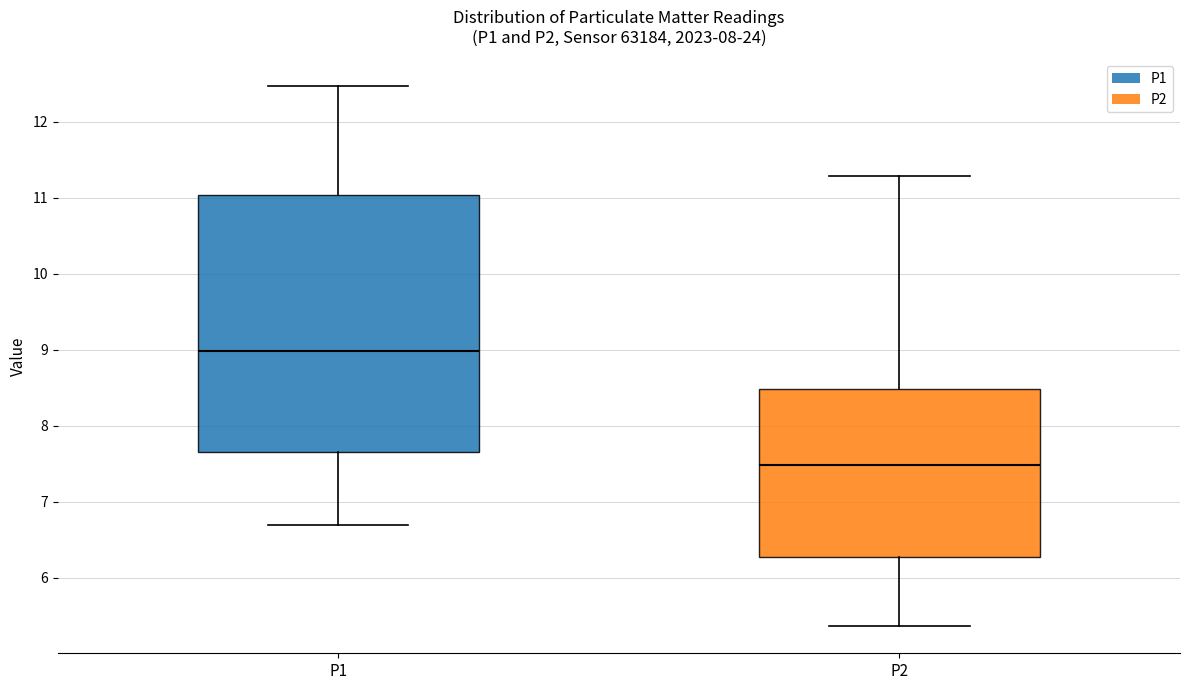

Reading left to right, transcribe this box plot: for each box, give where its median line is, the range the box spans, and where its two whiskers end, as read against the y-axis. The values are not printed on the chart, so give them approximately, as read against the axis.

P1: median 9.0, box 7.7 to 11.0, whiskers 6.7 to 12.5
P2: median 7.5, box 6.3 to 8.5, whiskers 5.4 to 11.3